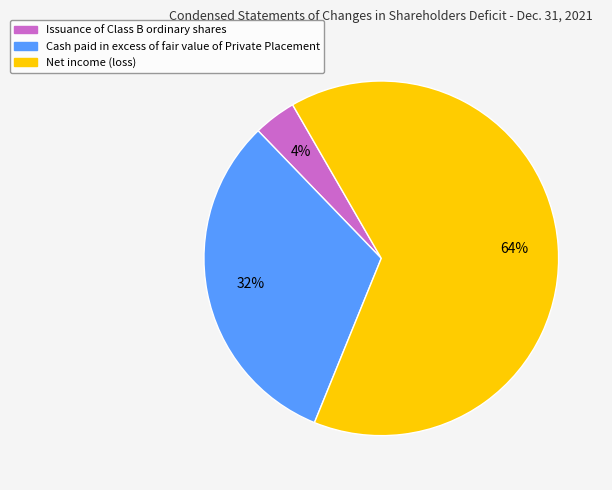

To the nearest percent, what is the difference between the Issuance of Class B ordinary shares and Cash paid in excess of fair value of Private Placement slice percentages?

28%